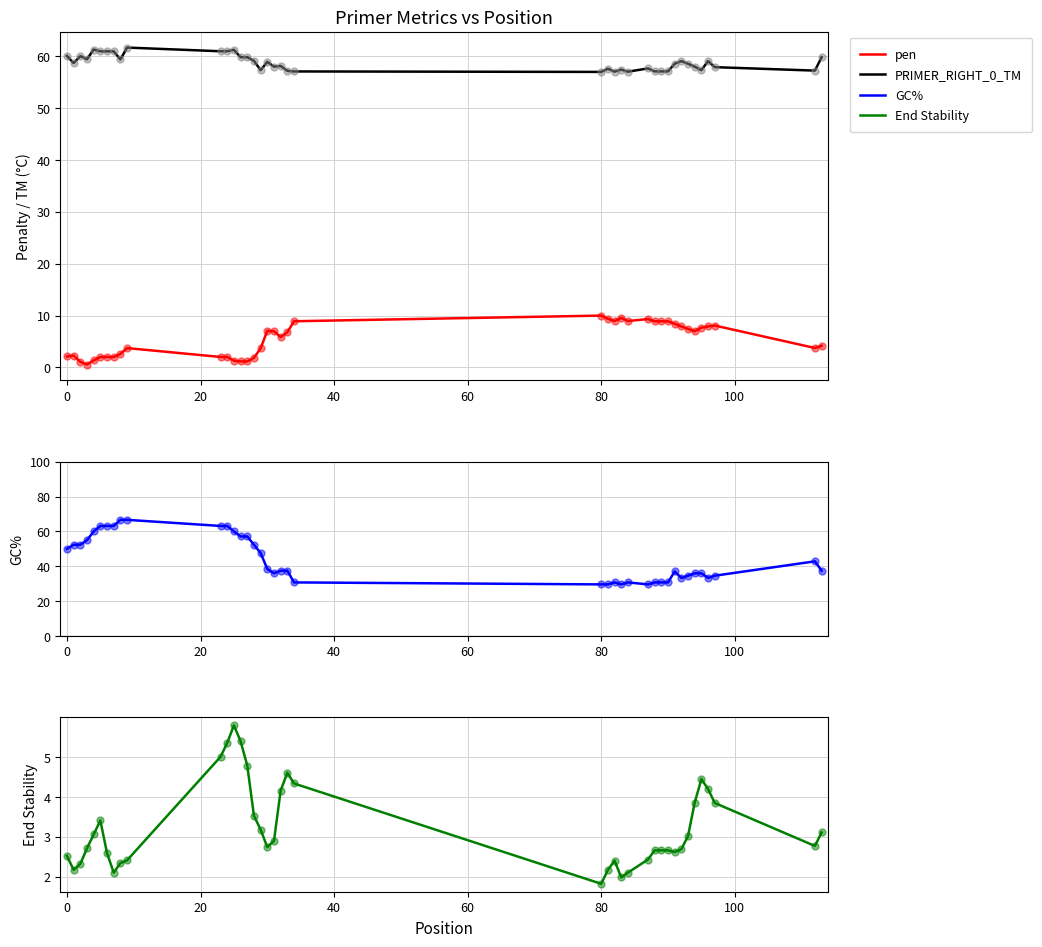

At how many categories does at least one series exceed 33?

40